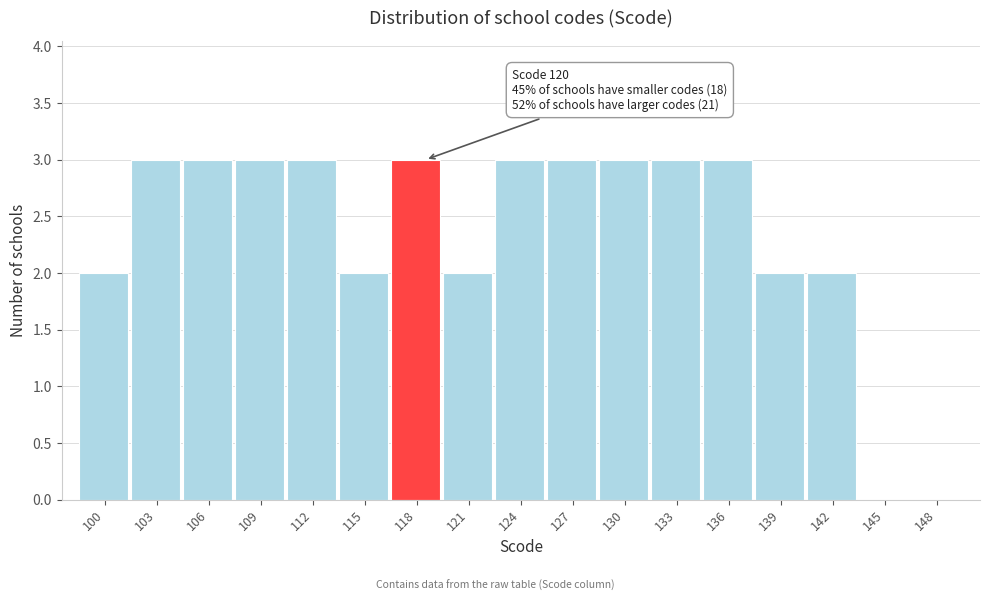

Reading right to left, extract all data points from this chart.

148=0	145=0	142=2	139=2	136=3	133=3	130=3	127=3	124=3	121=2	118=3	115=2	112=3	109=3	106=3	103=3	100=2